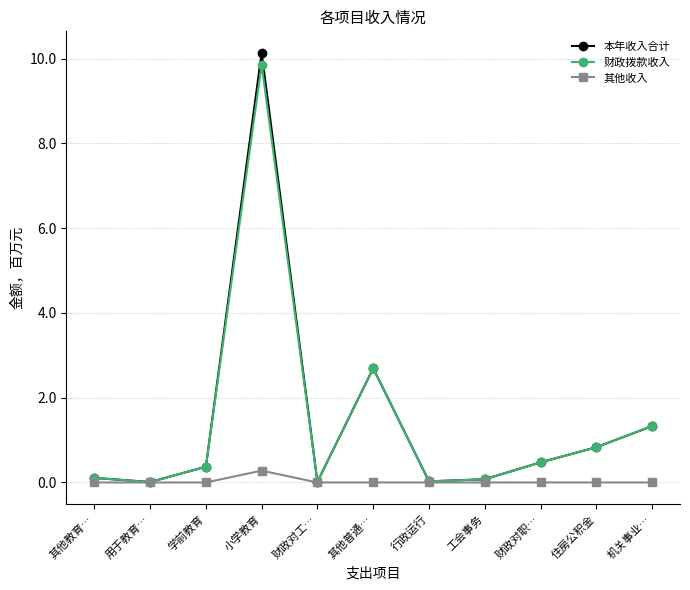

Which series changed the most between 用于教育… and 小学教育?

本年收入合计